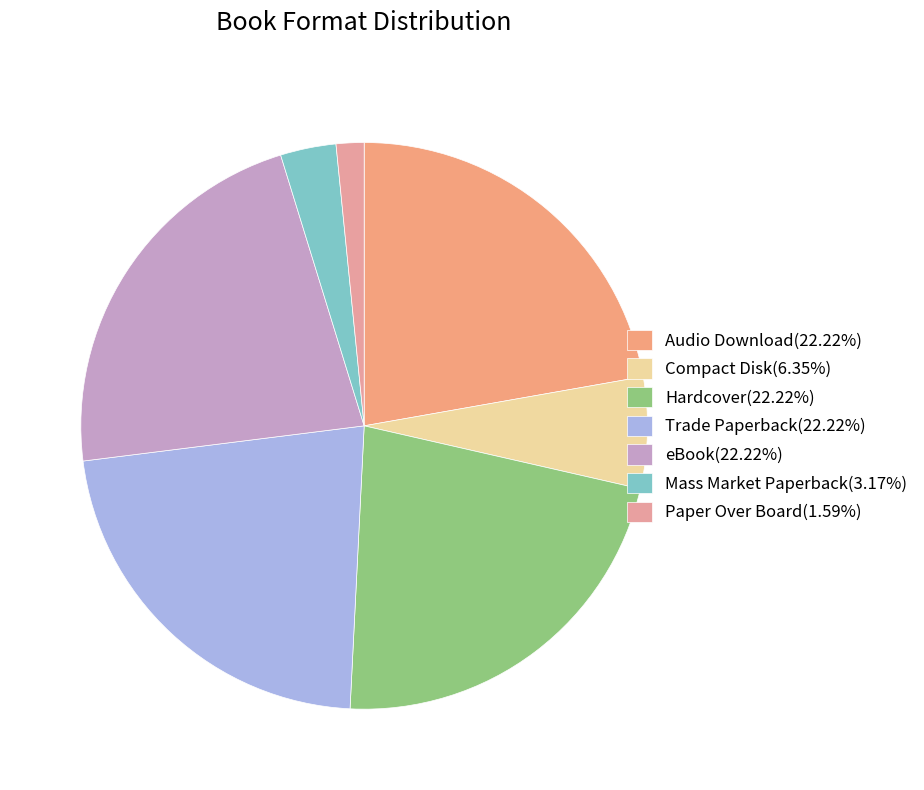

Is Mass Market Paperback the majority of the pie?

No